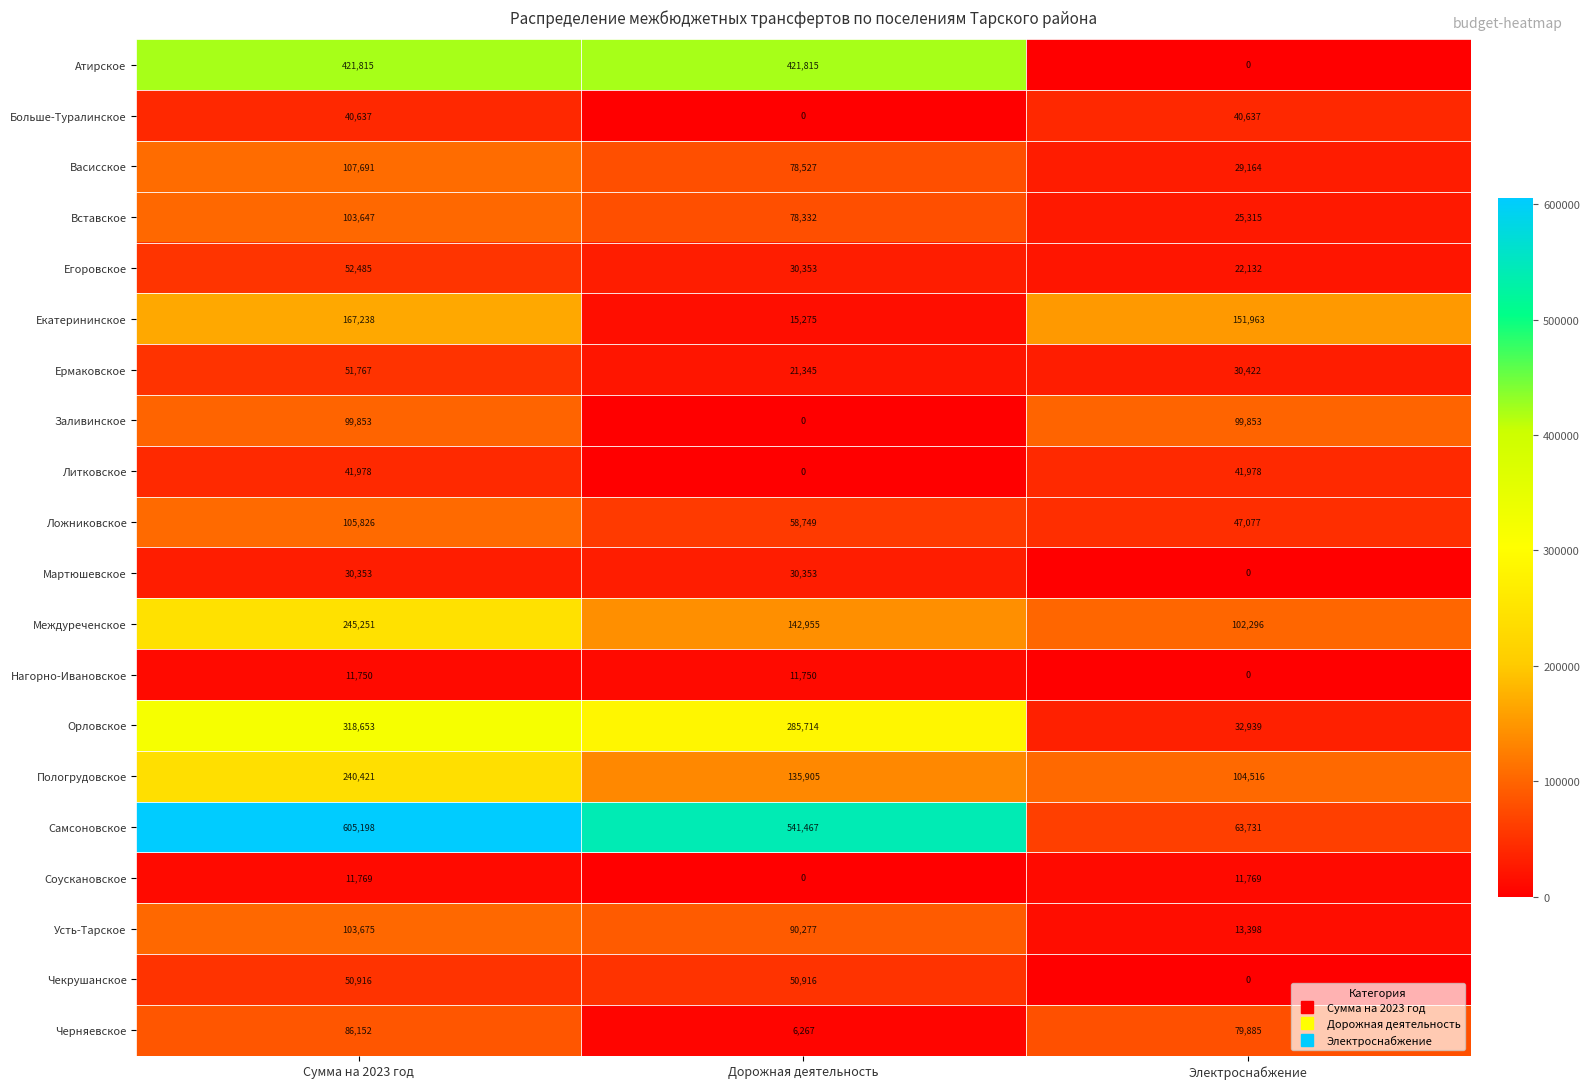

Which series has the largest range (max minus min)?

Самсоновское